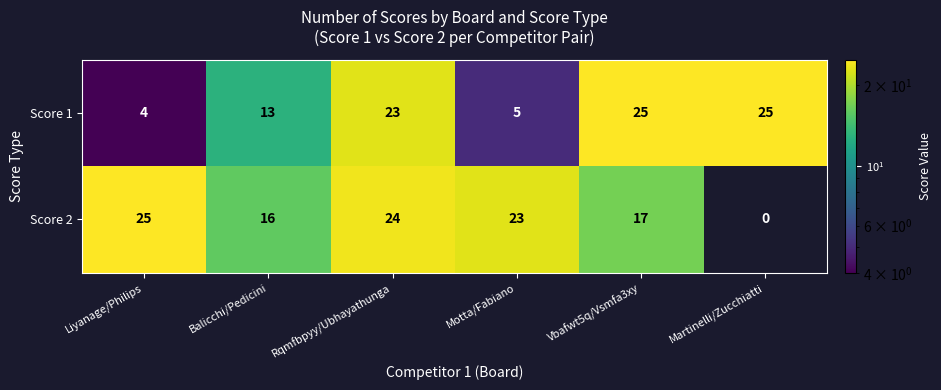

The Score 1 series shows 13 at Balicchi/Pedicini. True or false?

True